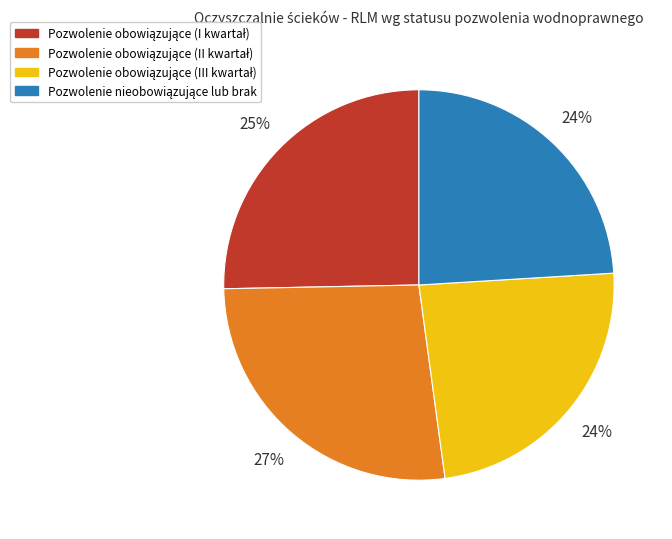

To the nearest percent, what is the difference between the largest and smallest slice percentages?

3%